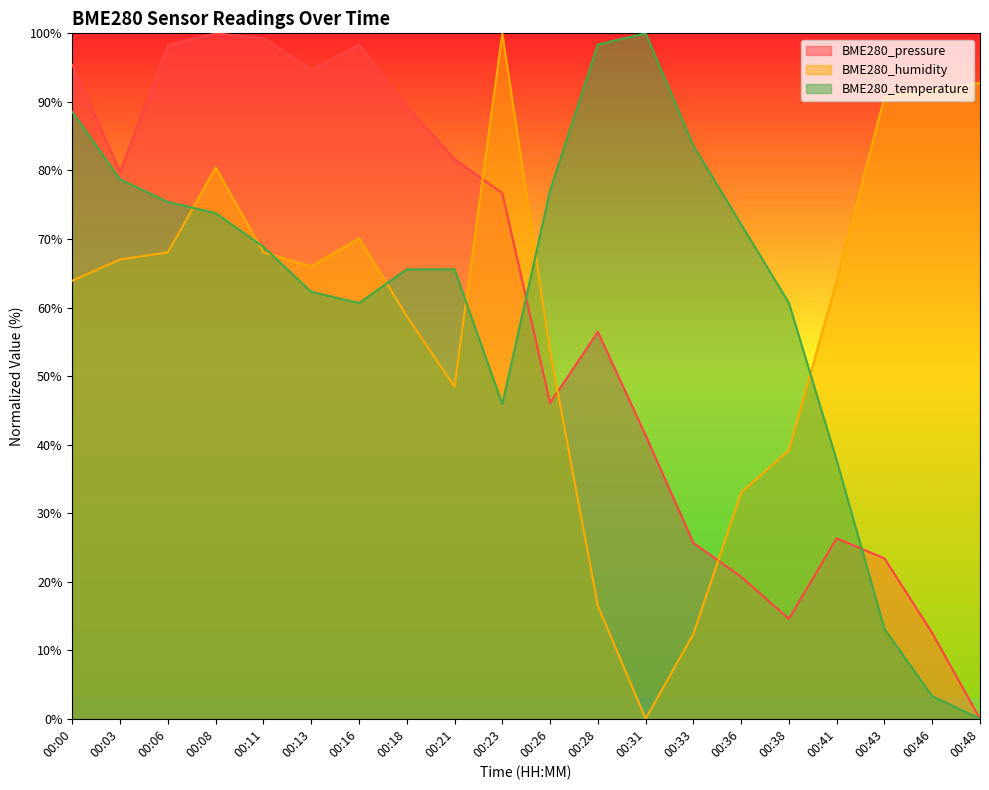

How many values in BME280_humidity are above zero?

19